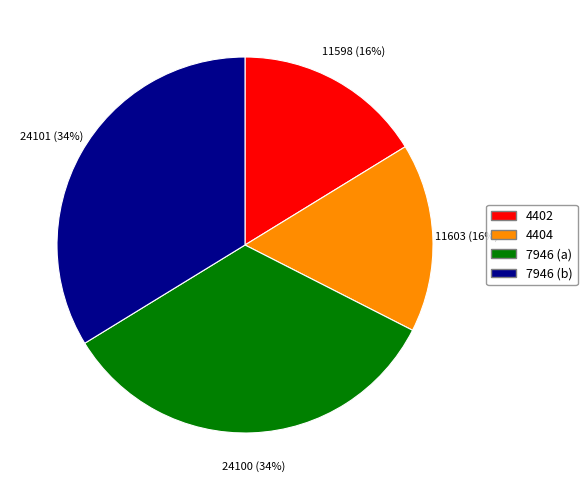

The 4402 slice represents 2% of the pie. True or false?

False